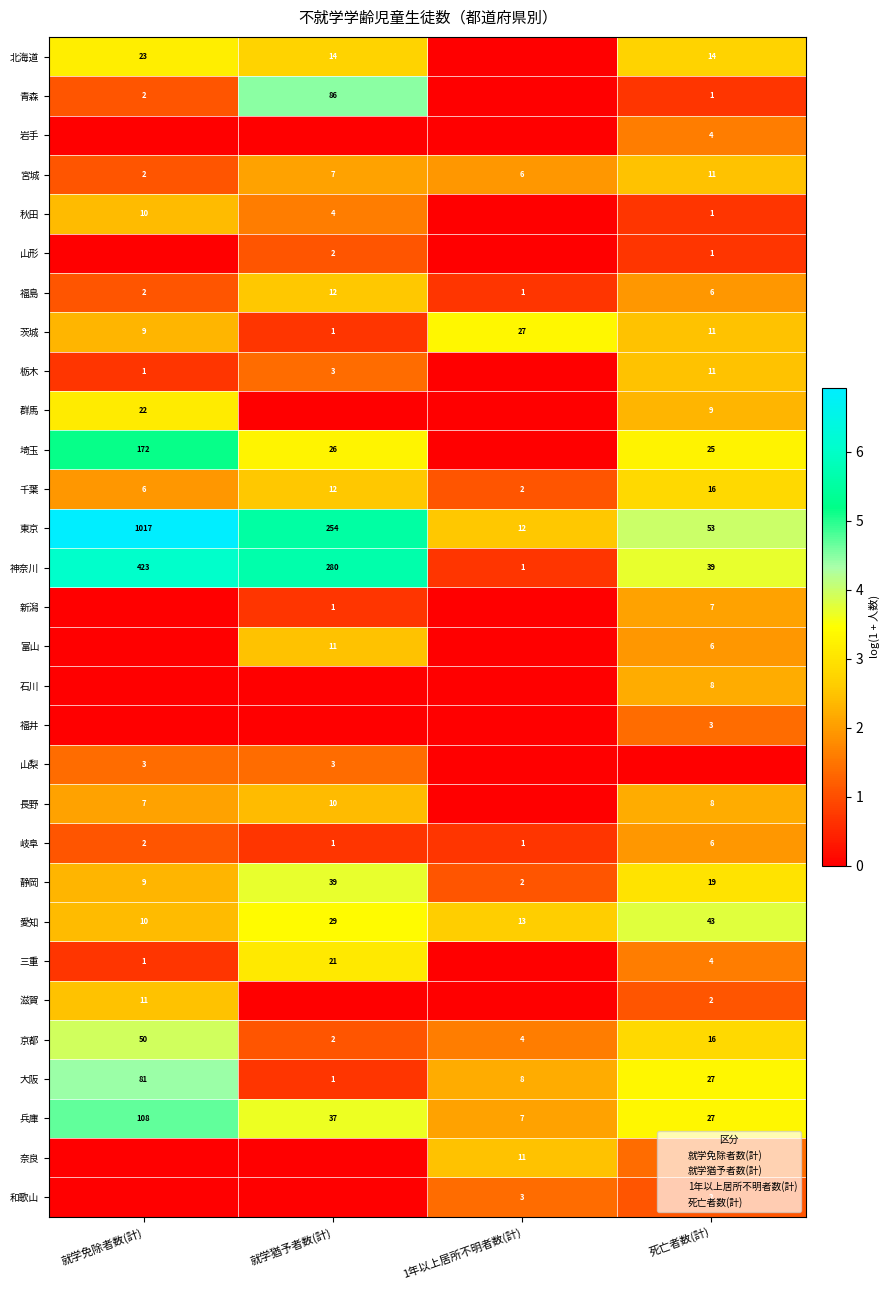

The value of 岩手 at 死亡者数(計) is 4. True or false?

True